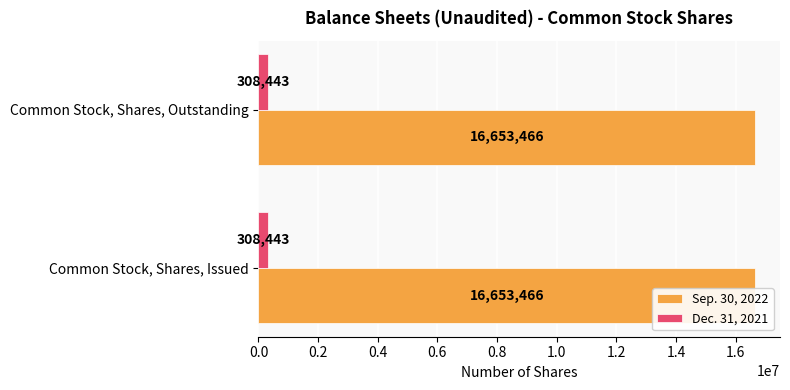

List the series in order of their peak value, lowest first.

Dec. 31, 2021, Sep. 30, 2022